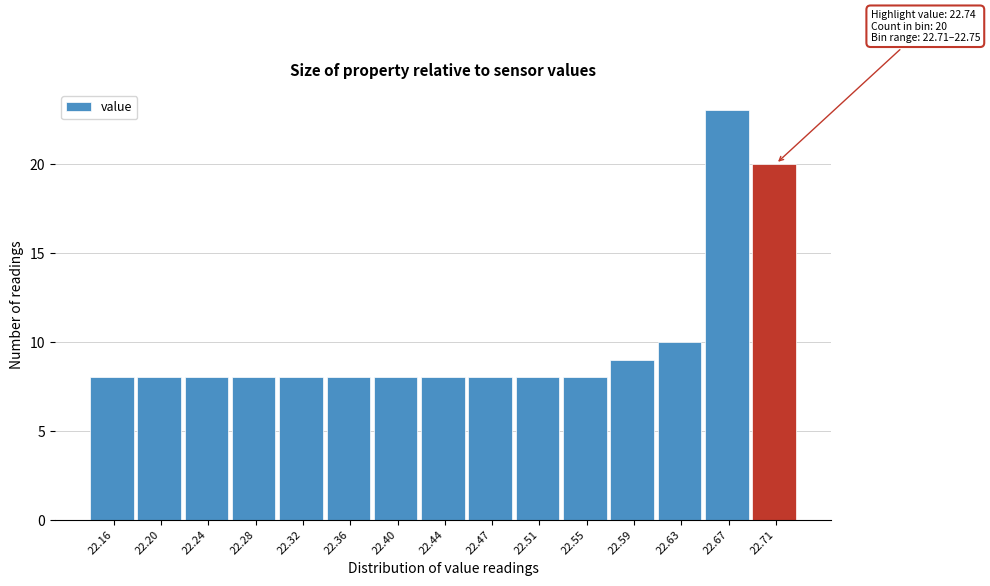

Reading left to right, transcribe all the data shown in this chart.

22.16=8	22.20=8	22.24=8	22.28=8	22.32=8	22.36=8	22.40=8	22.44=8	22.47=8	22.51=8	22.55=8	22.59=9	22.63=10	22.67=23	22.71=20